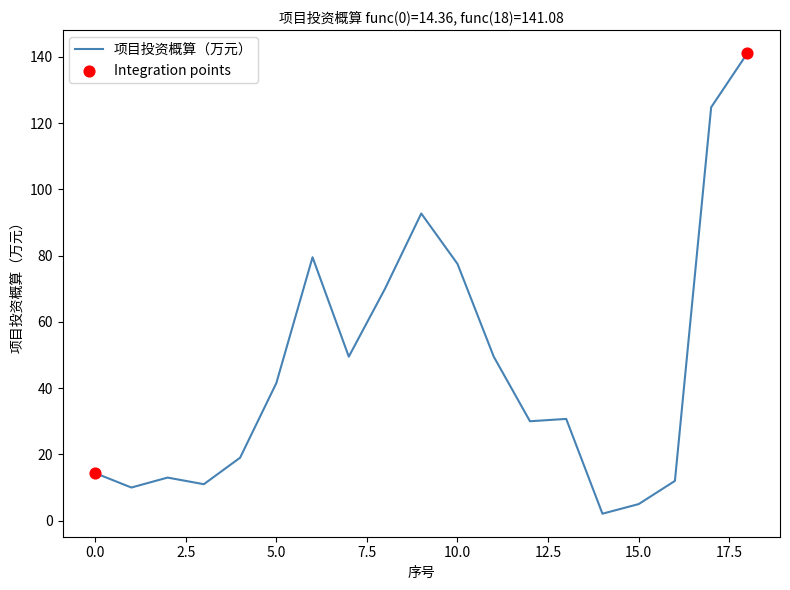

What is the maximum value shown in the chart?

141.1